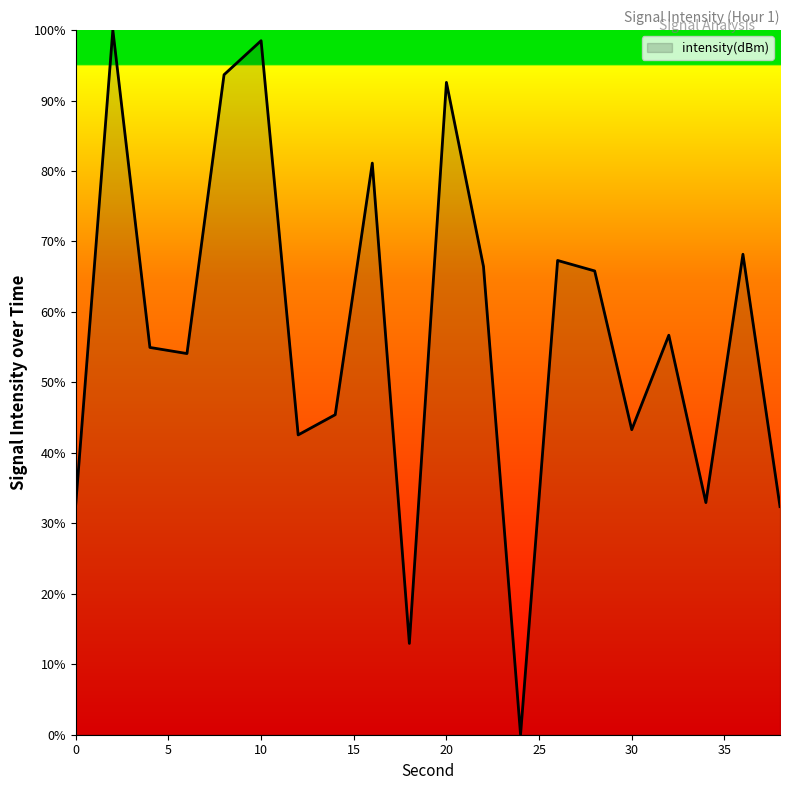

What is the difference between the maximum and minimum values?

100.0